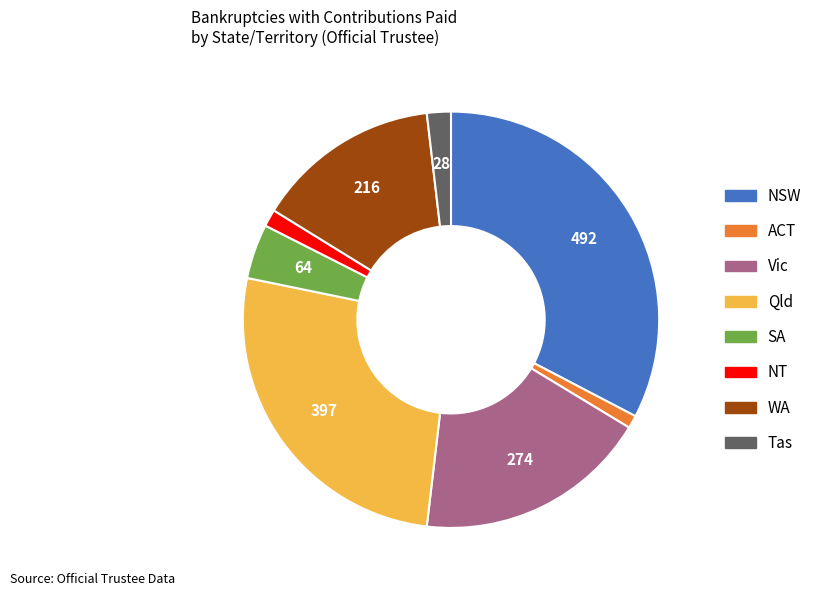

Combined, do Qld and NSW account for over 50%?

Yes